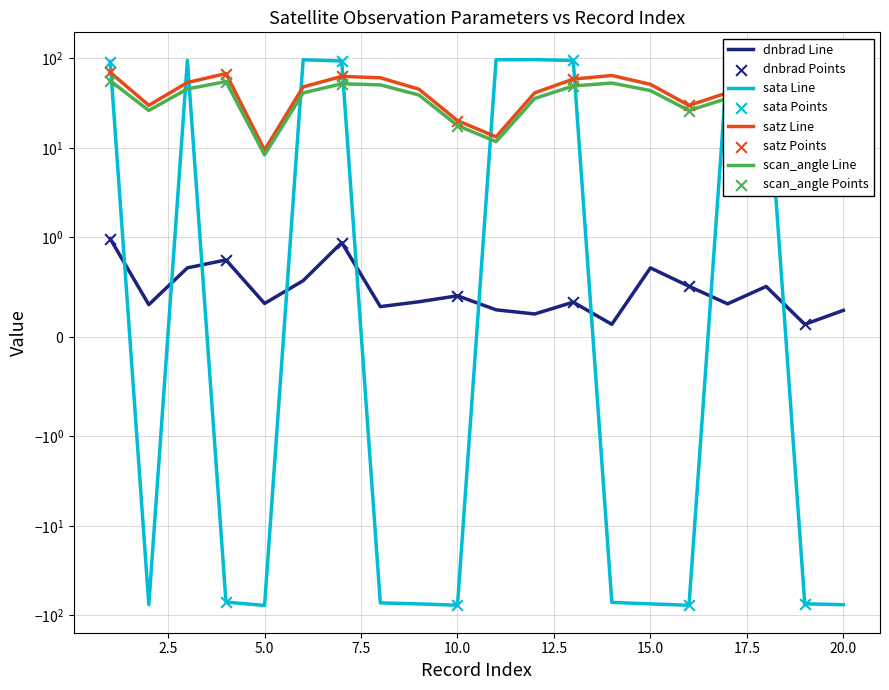

Which series has the widest spread of Y values?

sata